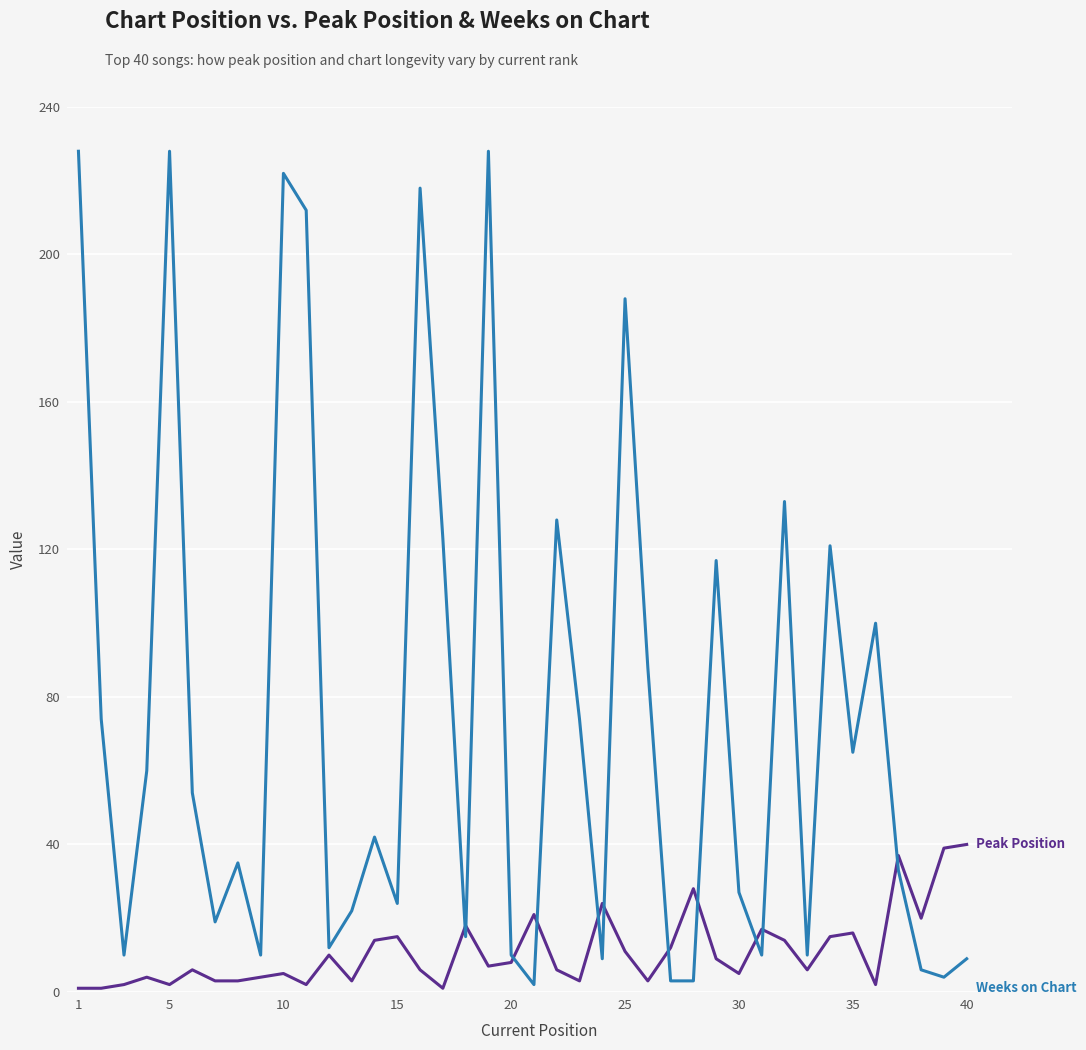

How many categories are shown in the chart?

40